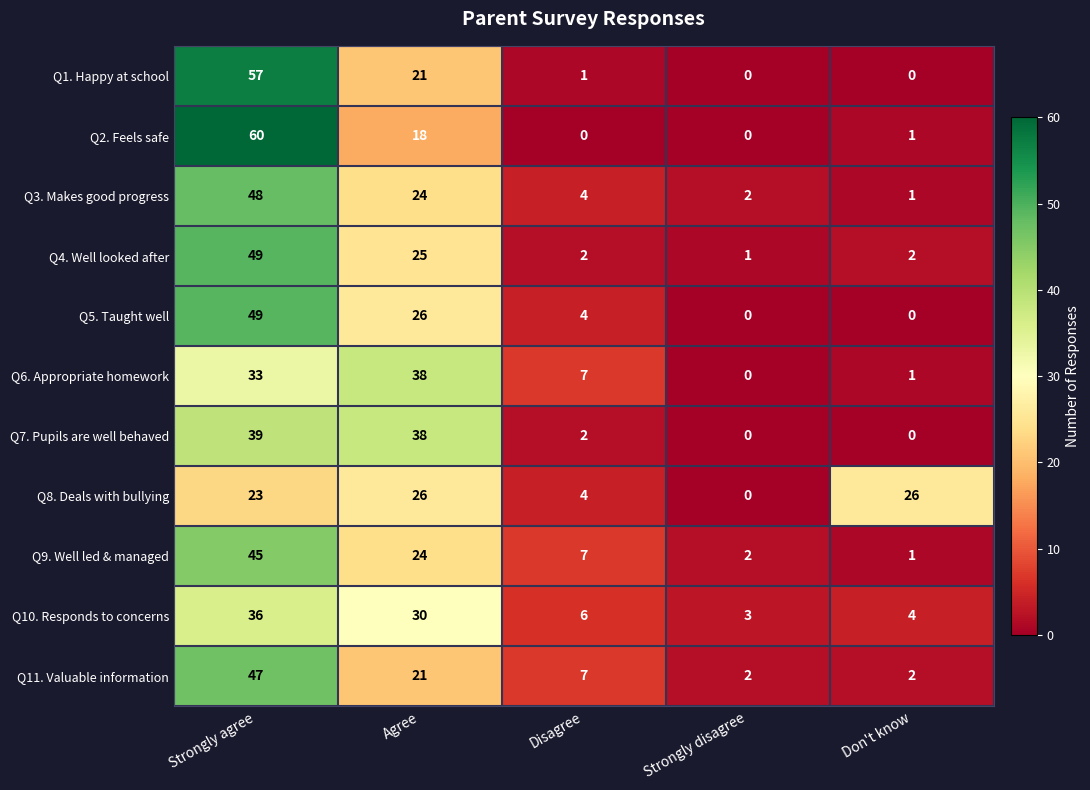

What is the greatest value displayed?

60